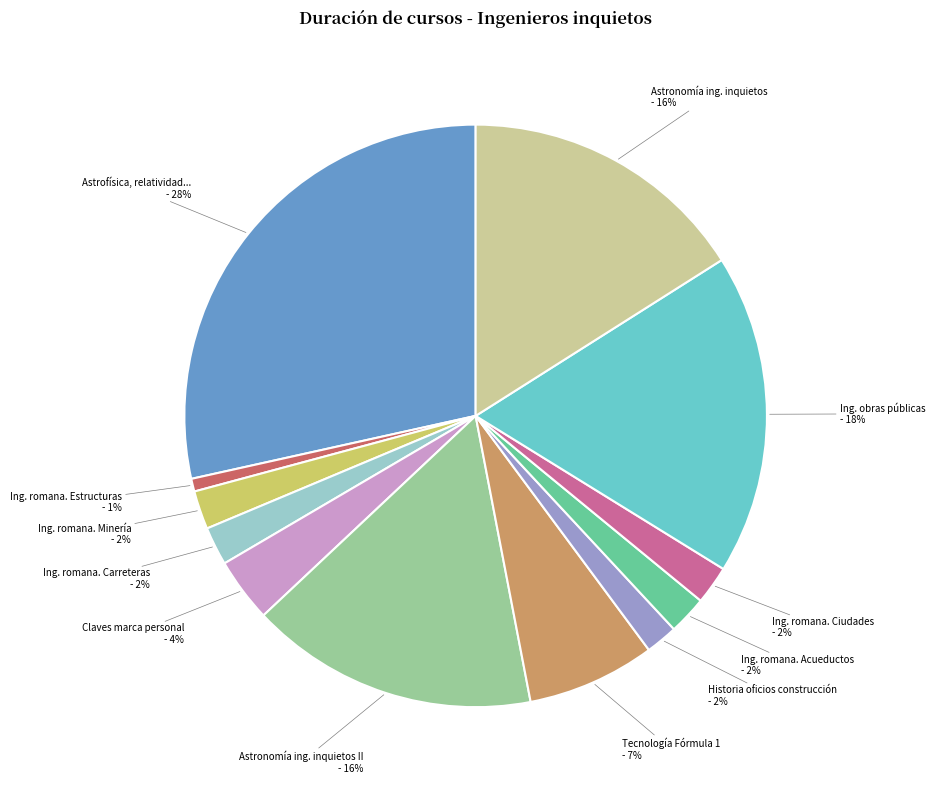

What percentage is the Historia oficios construcción slice, to the nearest percent?

2%